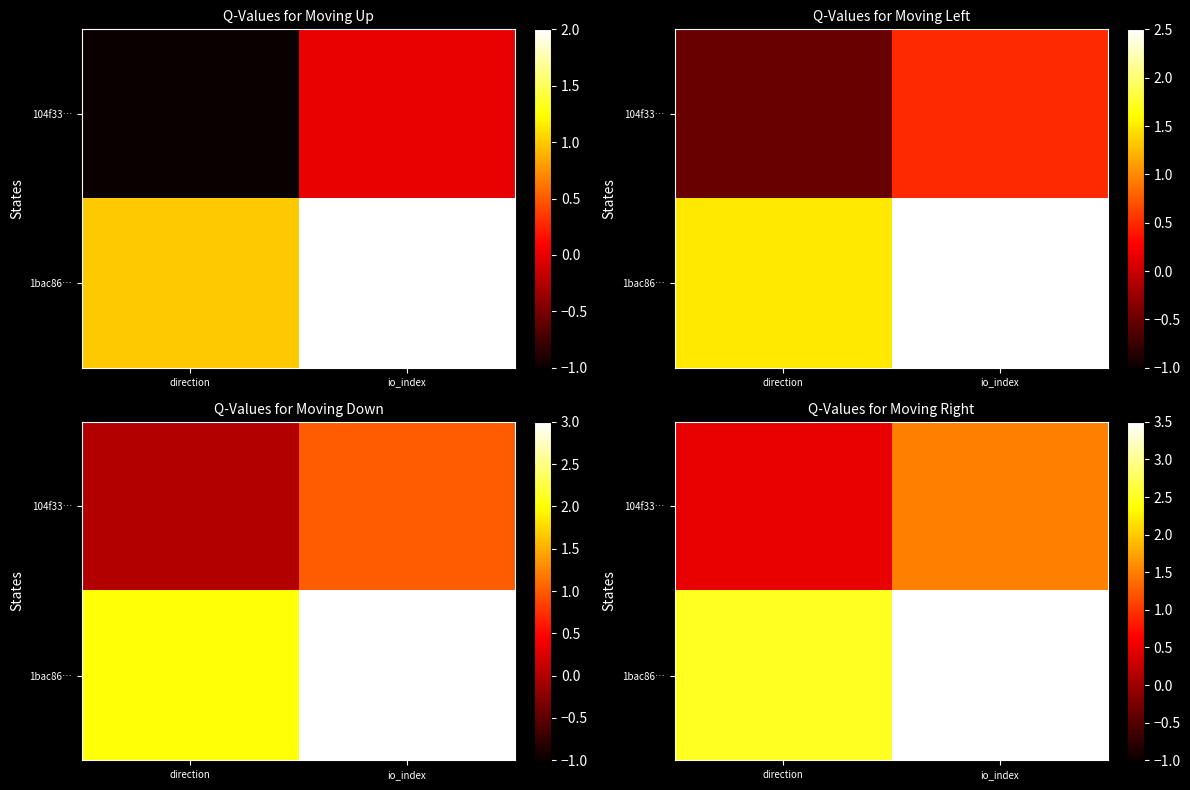

Is it true that 1bac86… equals 3.5 at io_index?

True